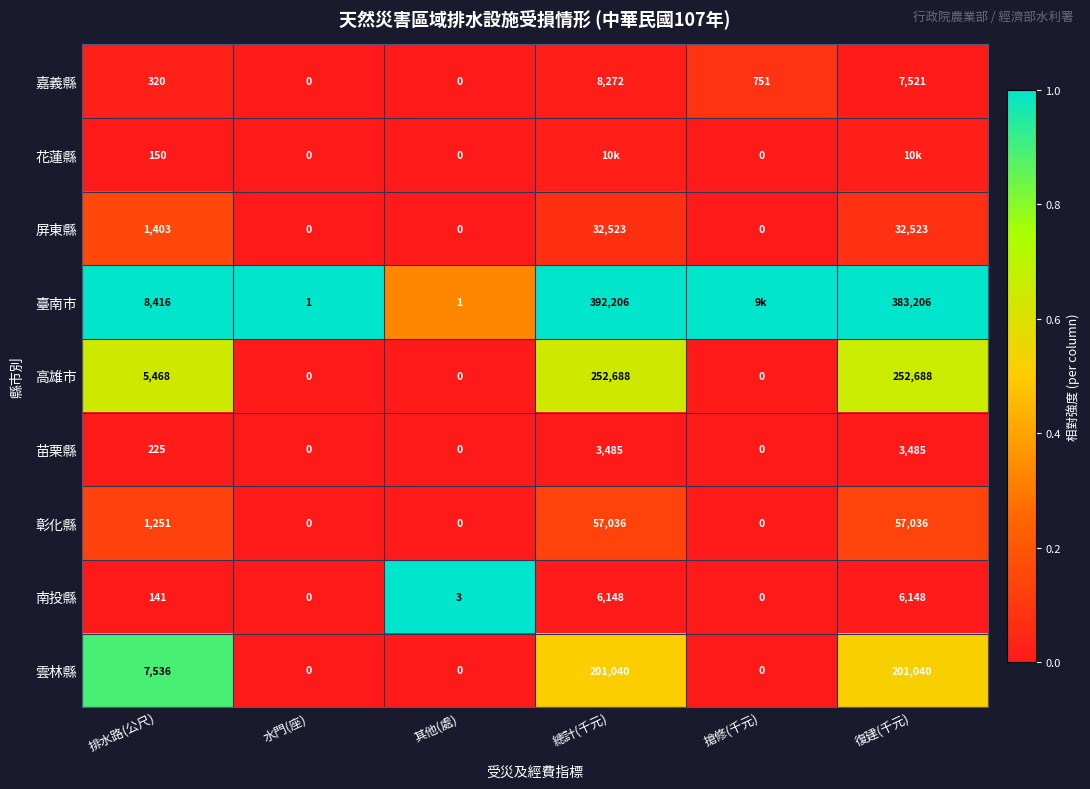

Is the value of 南投縣 at 其他(處) greater than the value of 雲林縣 at 水門(座)?

Yes